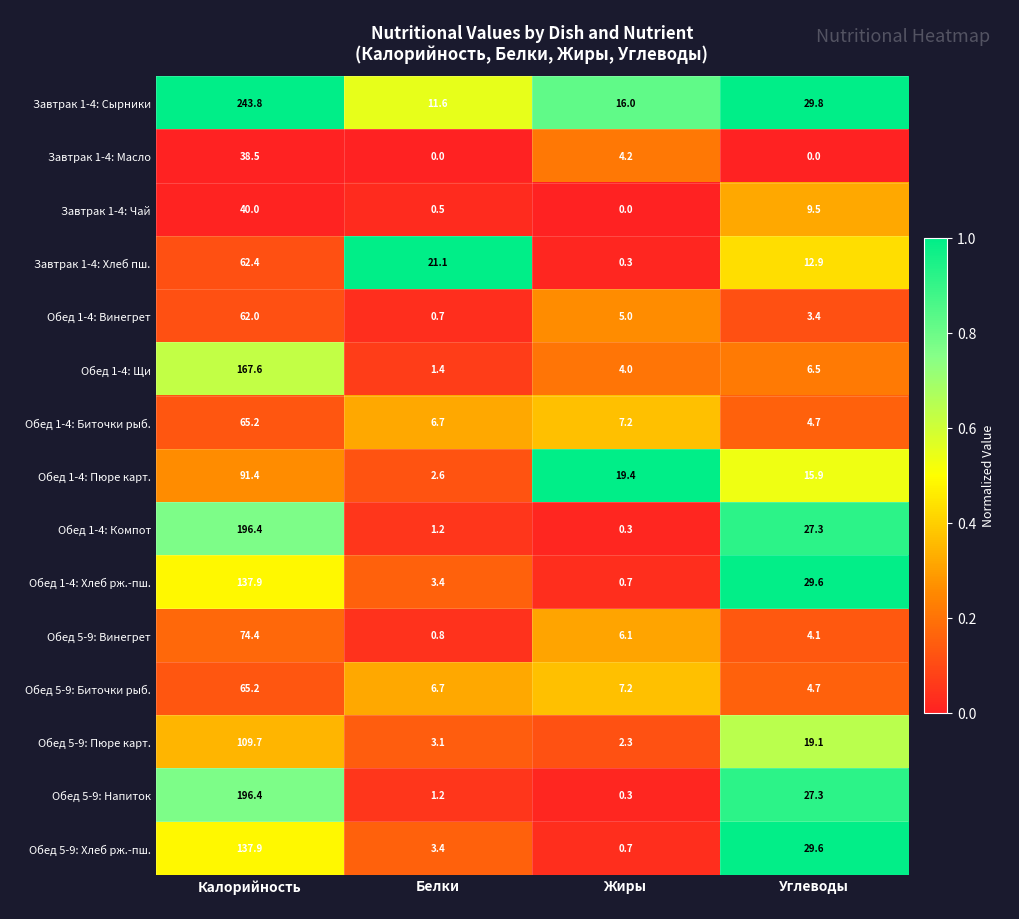

What is the average value of the Обед 5-9: Пюре карт. series?

33.6